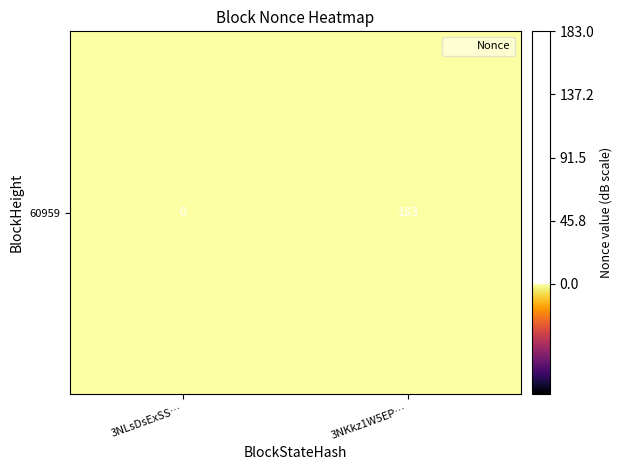

Reading left to right, what are all the values shown in this chart?

3NLsDsExSS…=0	3NKkz1W5EP…=183